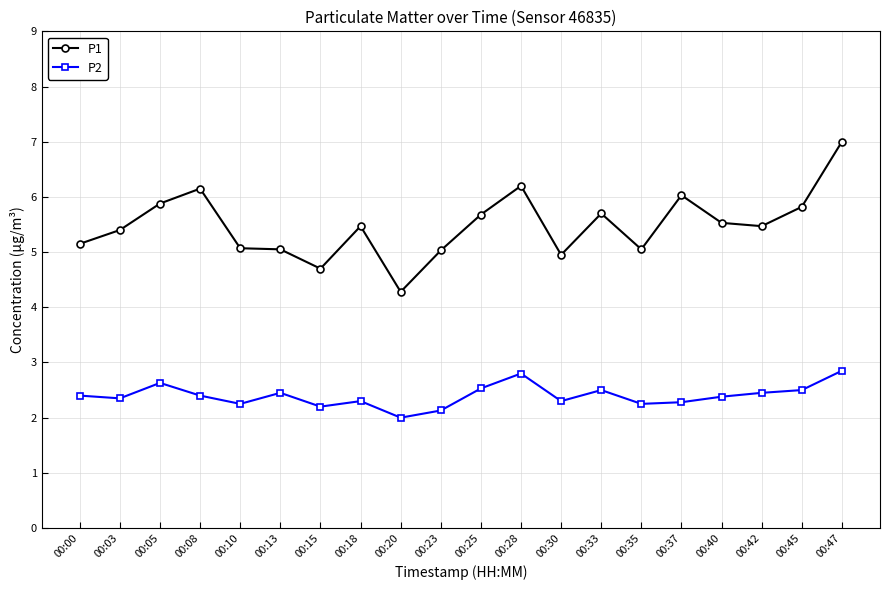

What is the value of the P1 point at the 19th from the left?

5.8